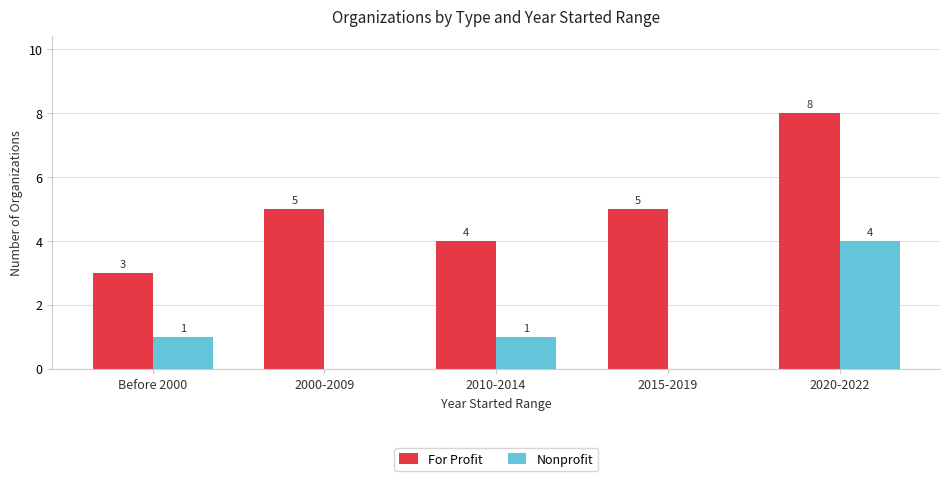

Does the chart contain stacked bars?

No